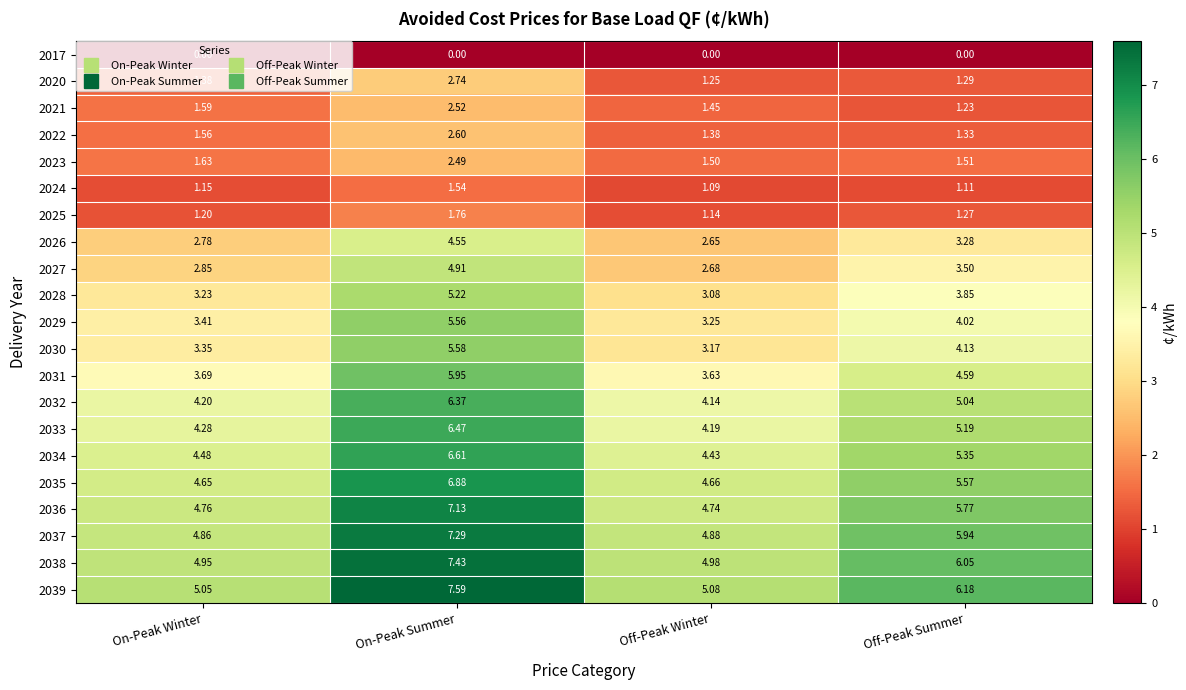

At which label does 2029 reach its peak?

On-Peak Summer